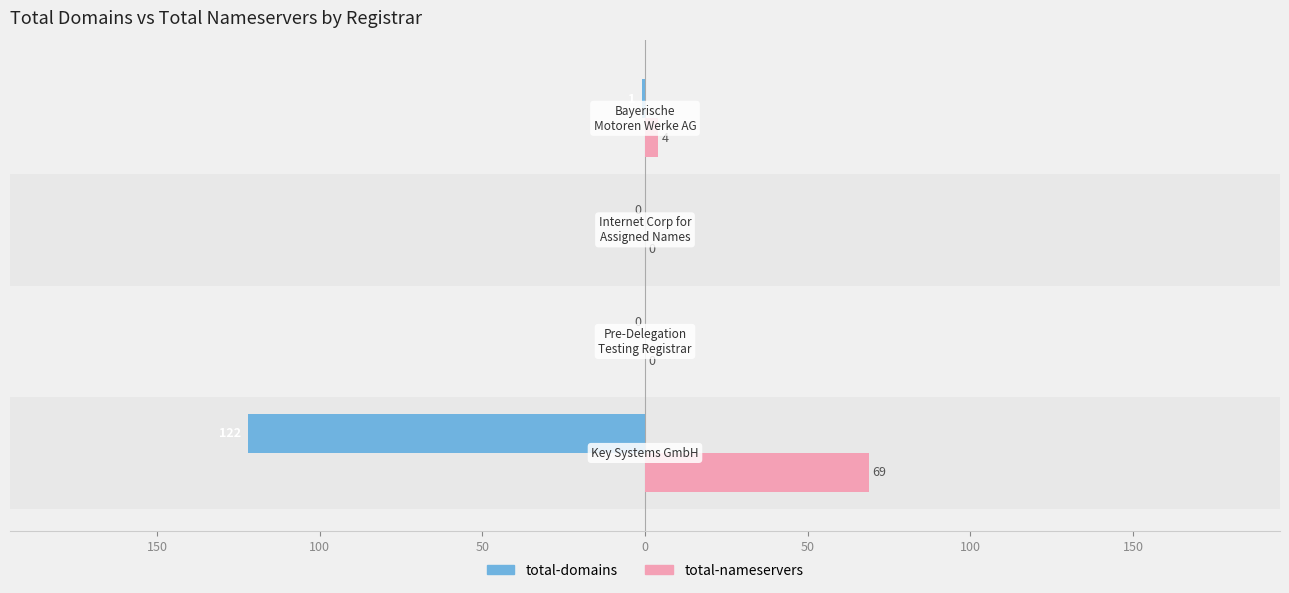

What is the average value of the total-domains series?

-31